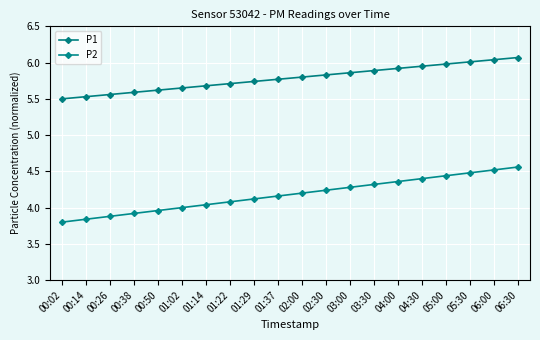

What is the total value across all series at 00:14?

9.4